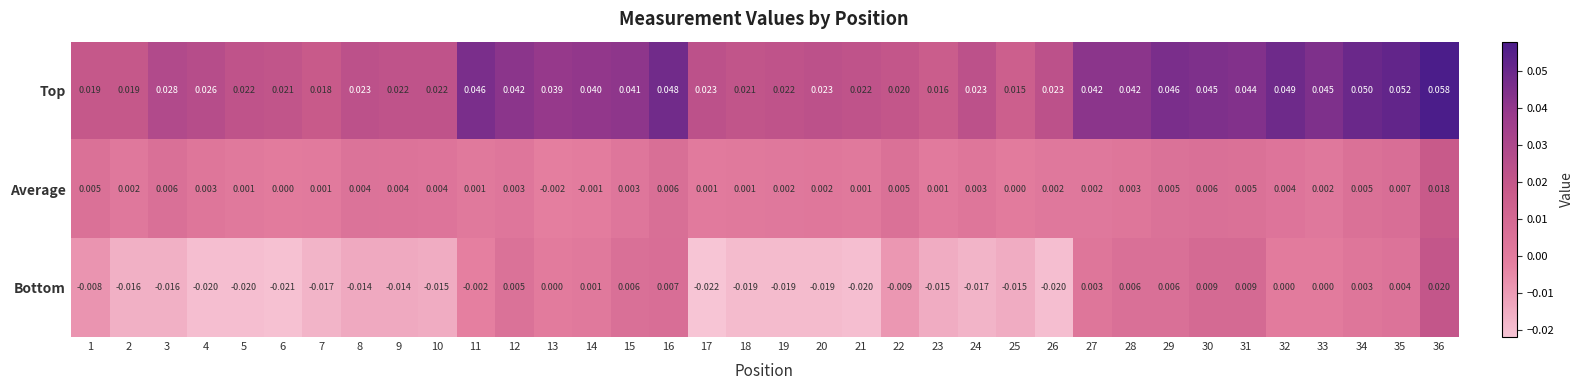

At which category is the sum across all series the highest?

36